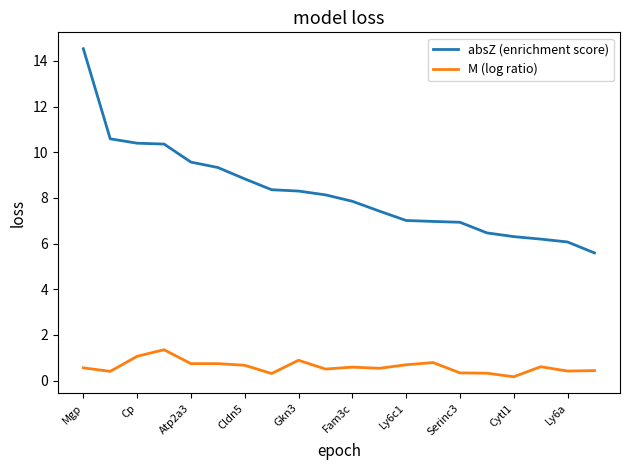

Rank the series by their average value, from highest to lowest.

absZ (enrichment score), M (log ratio)